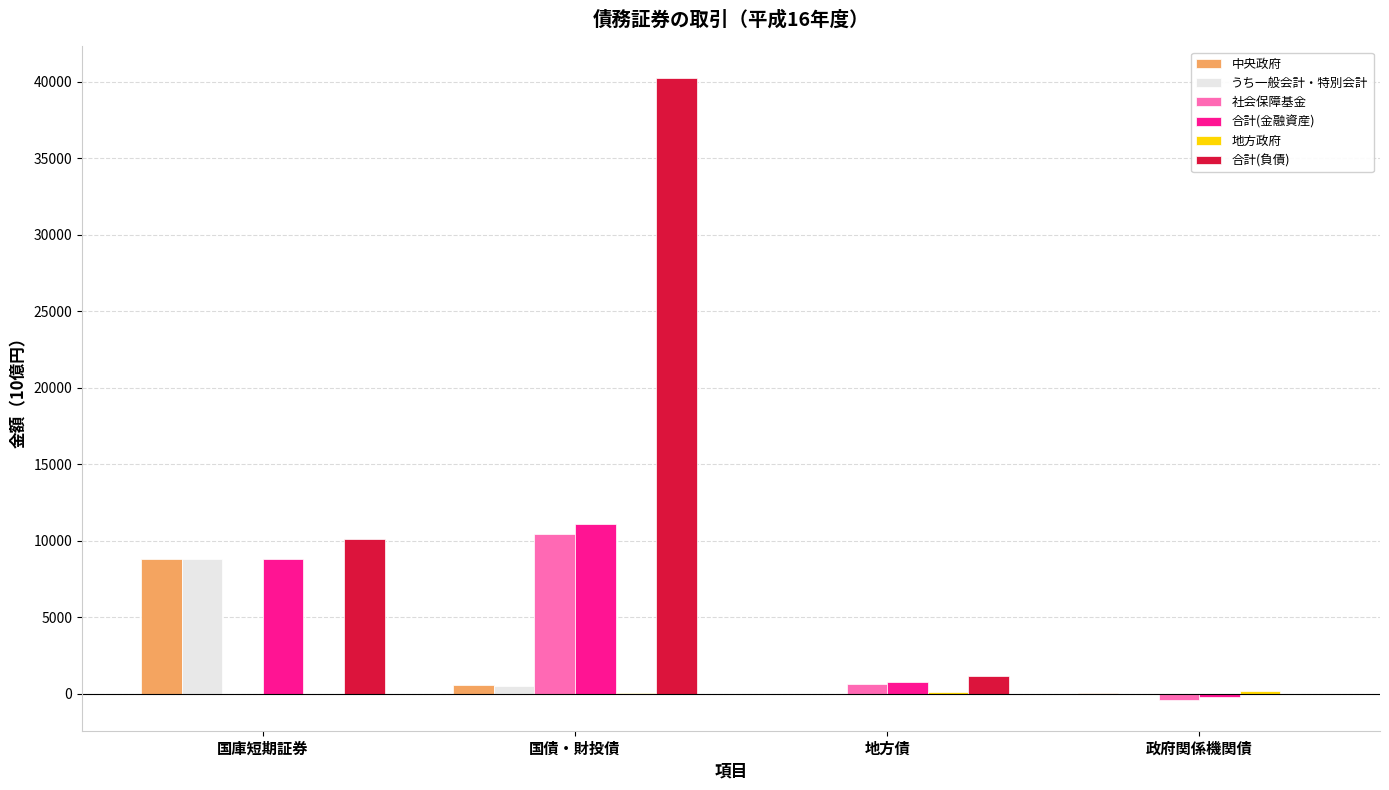

Which series has the largest total across all categories?

合計(負債)